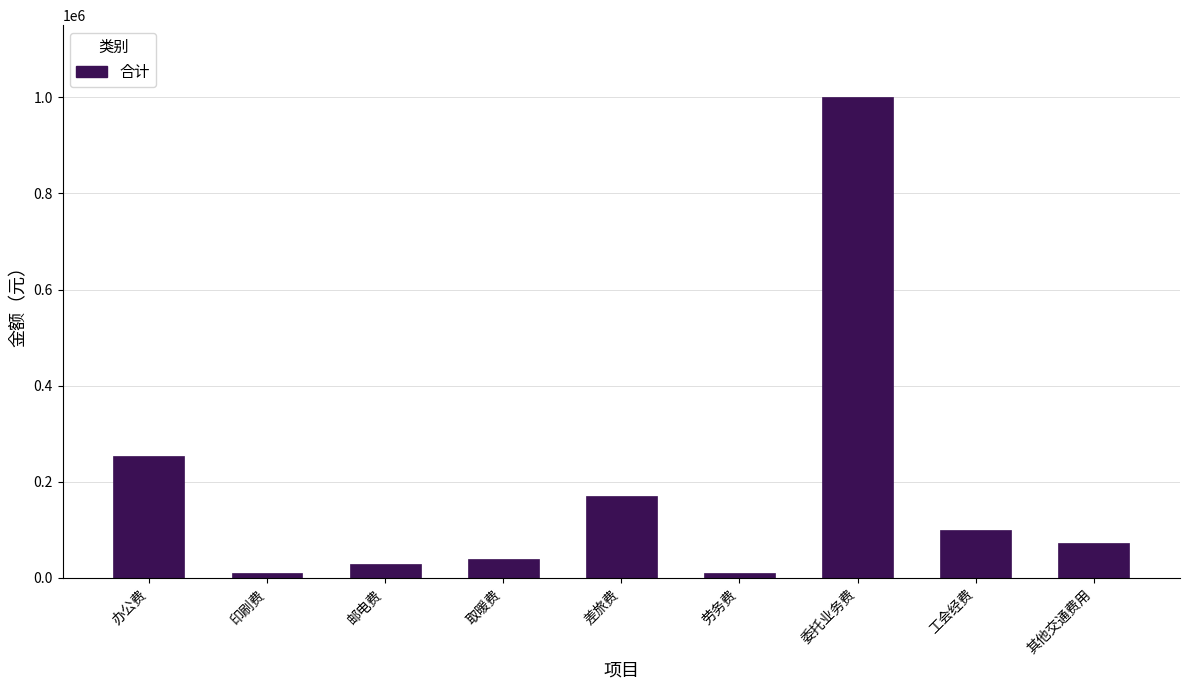

The chart shows a value of 170000 at 差旅费. True or false?

True